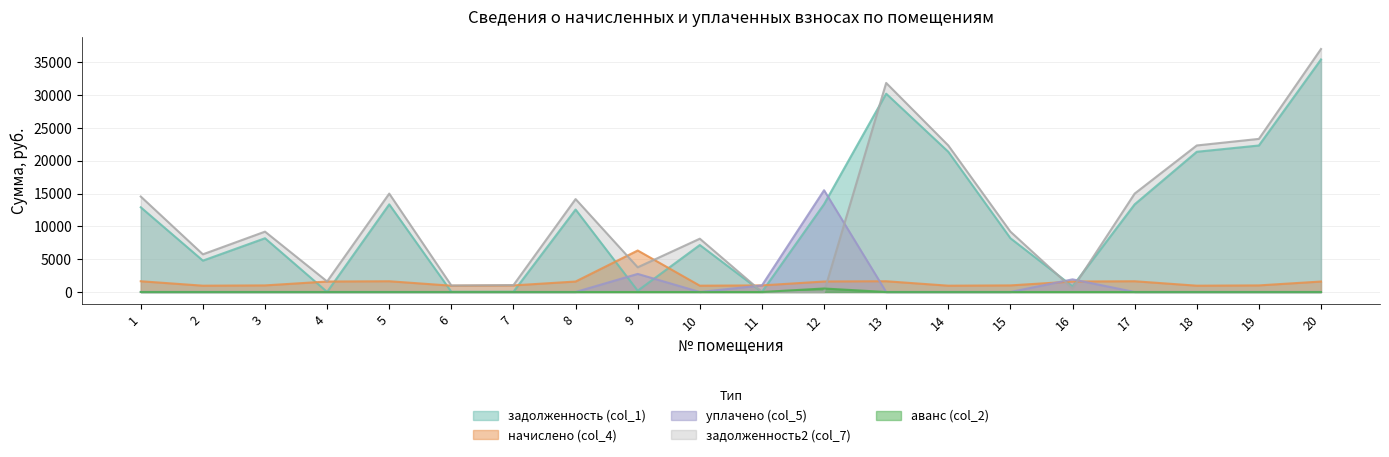

How many data points in задолженность (col_1) are less than 12576?

10